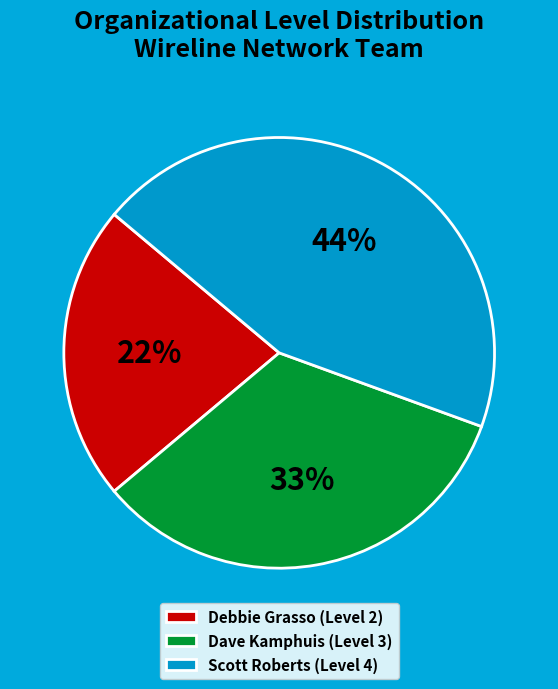

What is the ratio of the value at Debbie Grasso to the value at Scott Roberts?

0.5